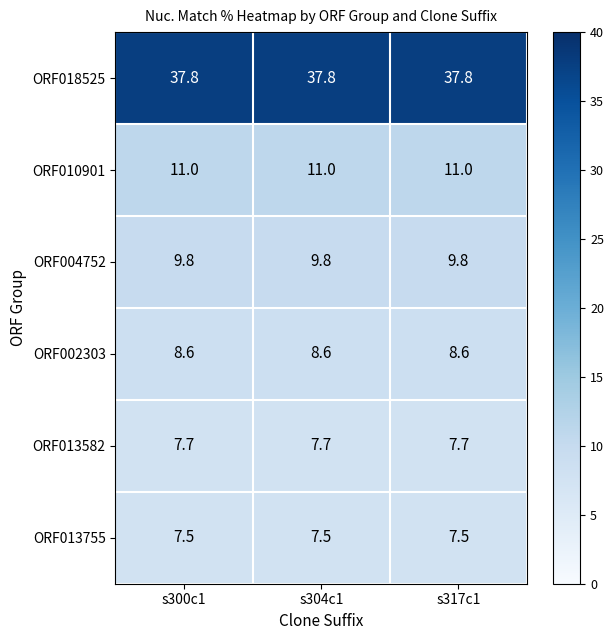

List the series in order of their peak value, highest first.

ORF018525, ORF010901, ORF004752, ORF002303, ORF013582, ORF013755